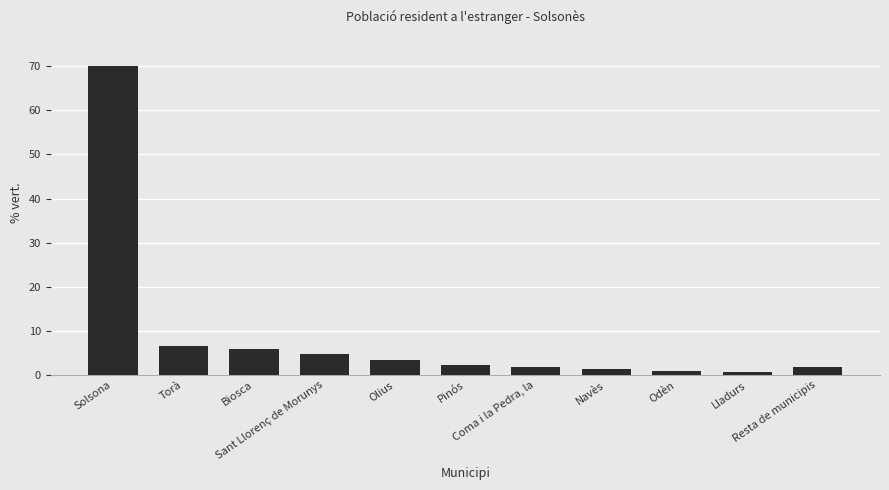

Count the number of categories in the chart.

11